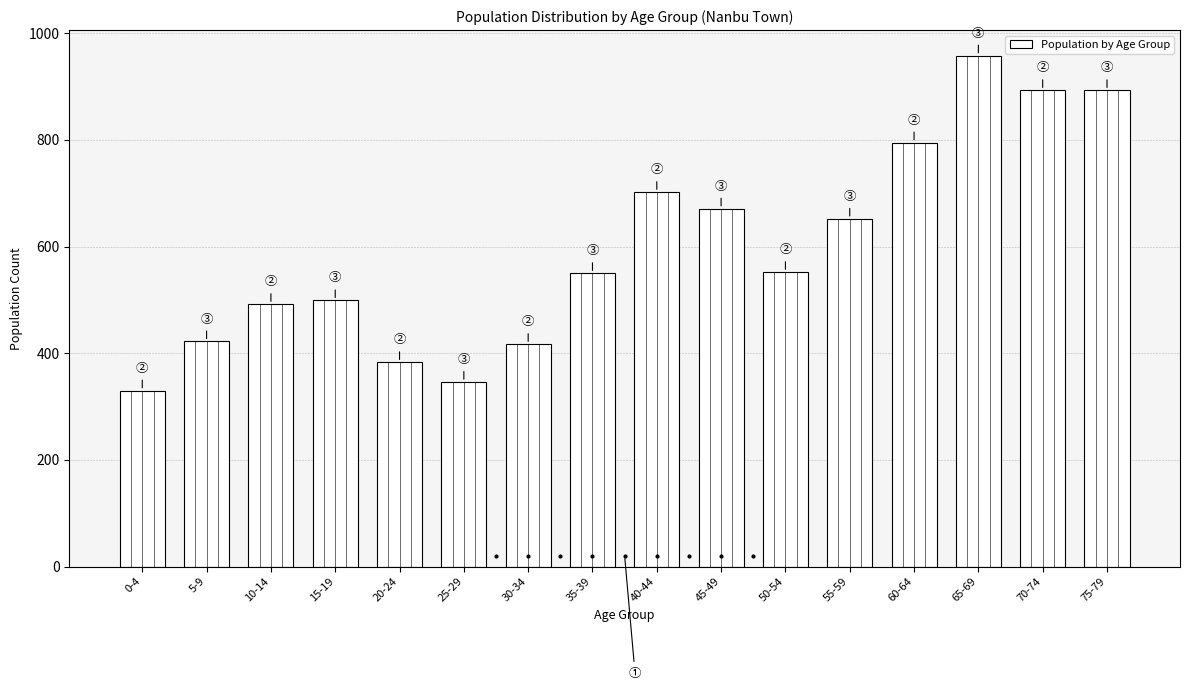

Which label corresponds to the largest value in the chart?

65-69